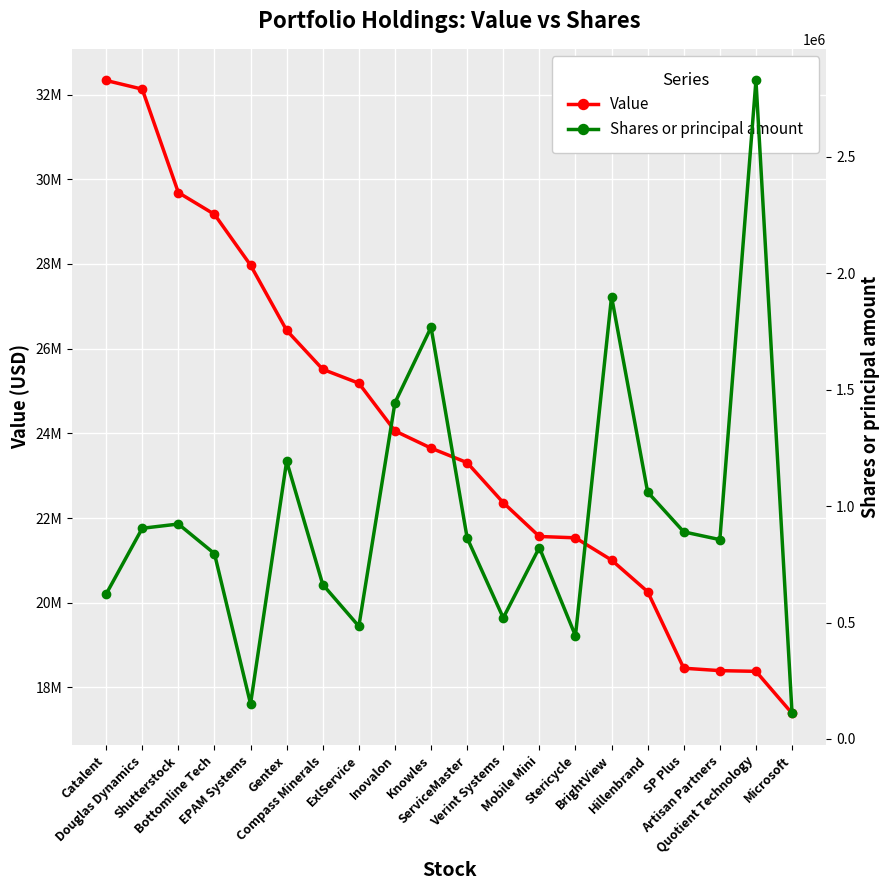

What is the difference between the highest and lowest values at Compass Minerals?

24848822